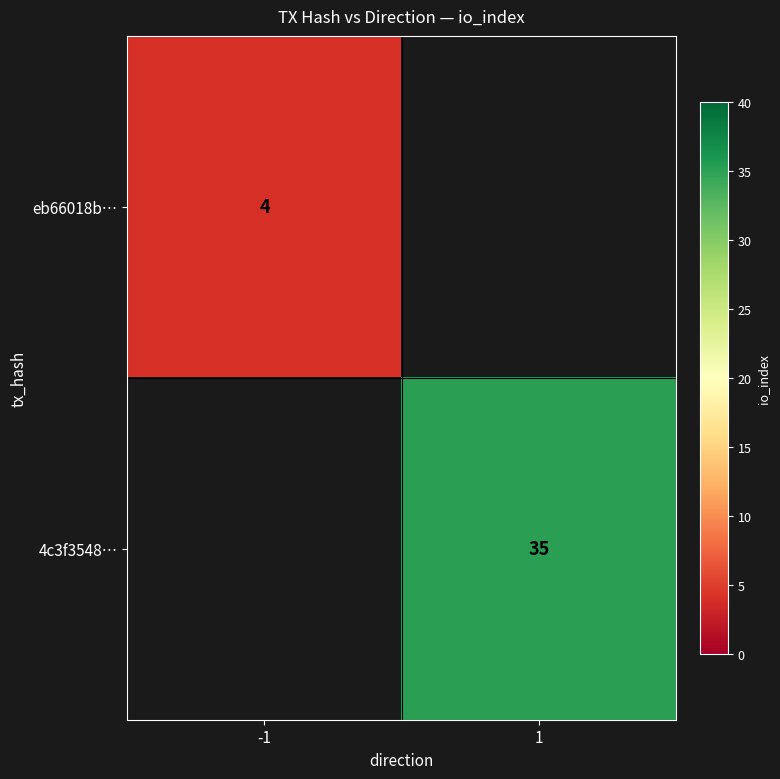

Is it true that 4c3f3548… equals 14 at 1?

False